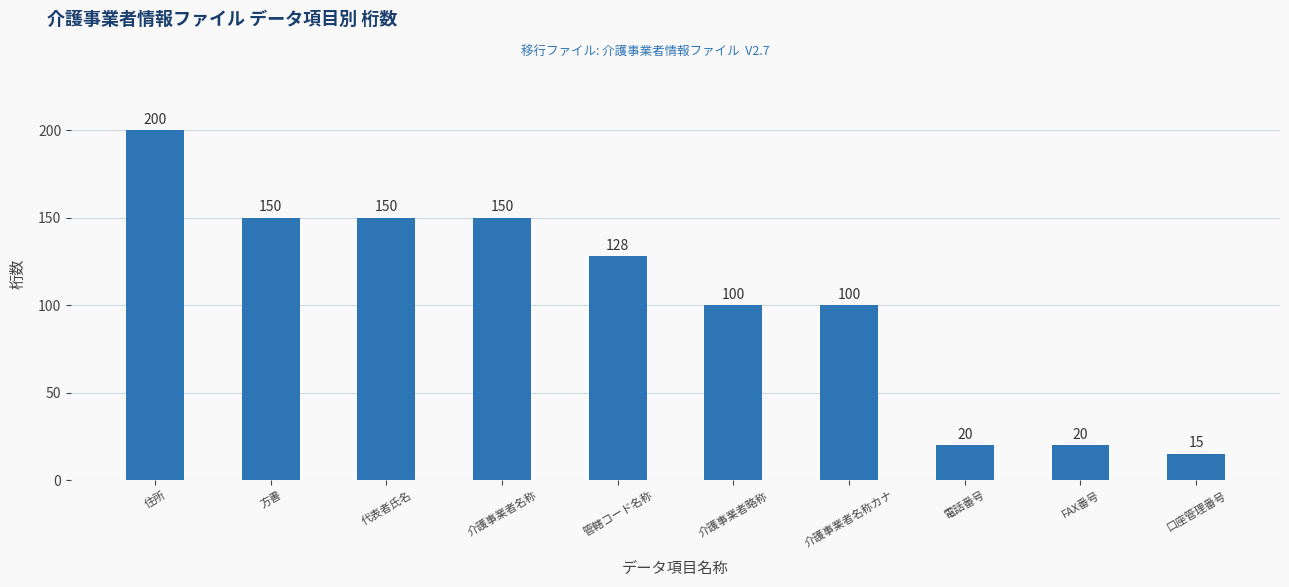

Does the chart contain any negative values?

No